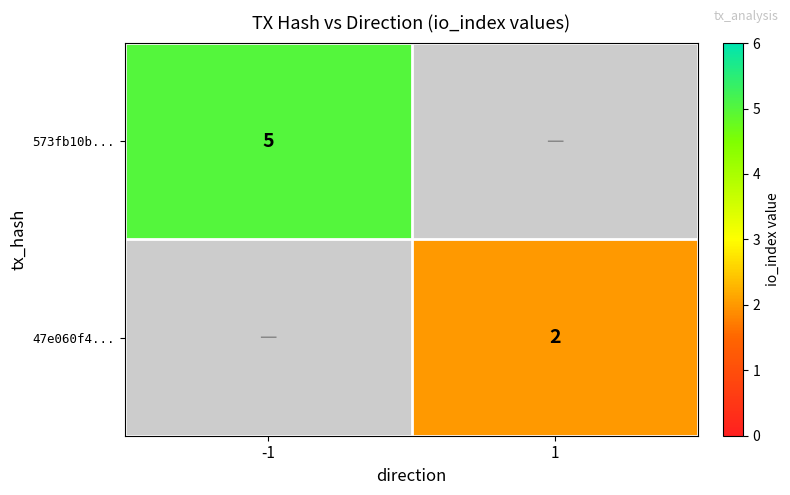

Is the value of 47e060f4... at 1 greater than the value of 573fb10b... at -1?

No